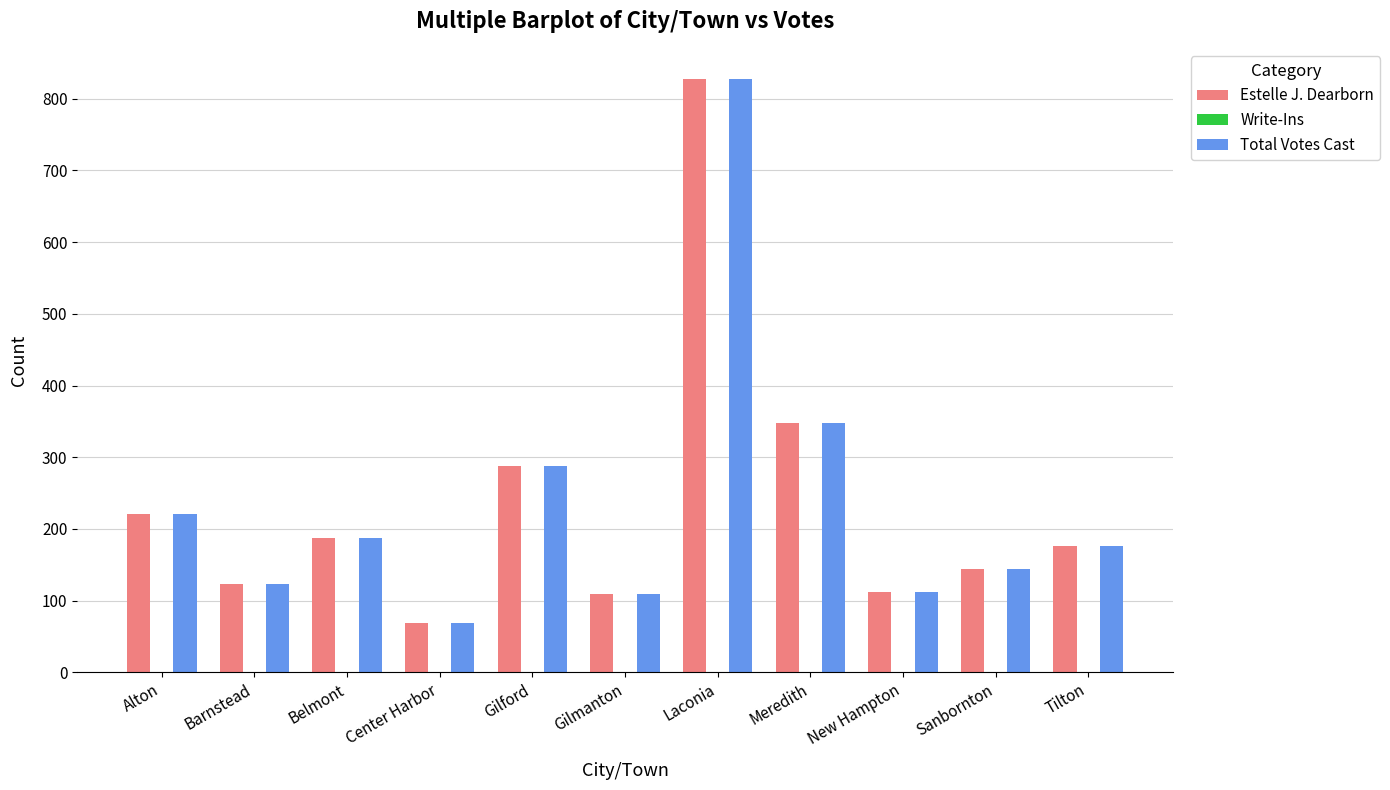

At how many categories does at least one series exceed 261?

3